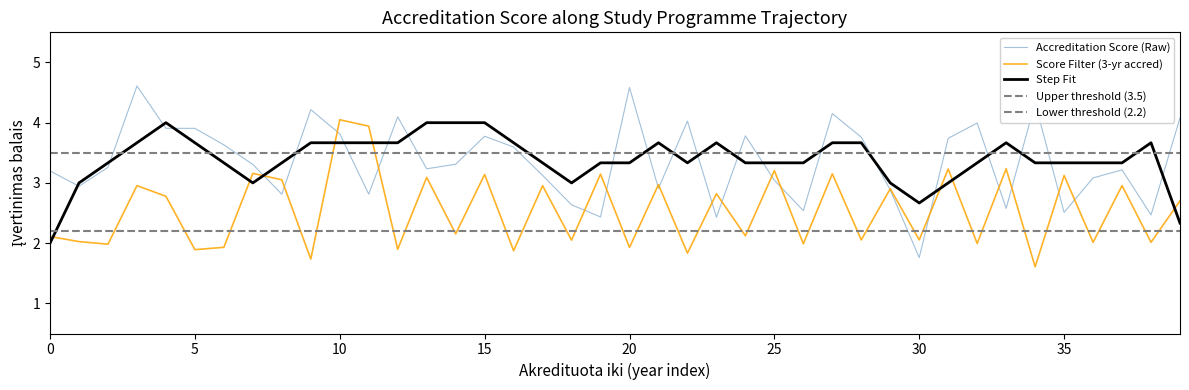

Is this an area chart (filled region under the line)?

No